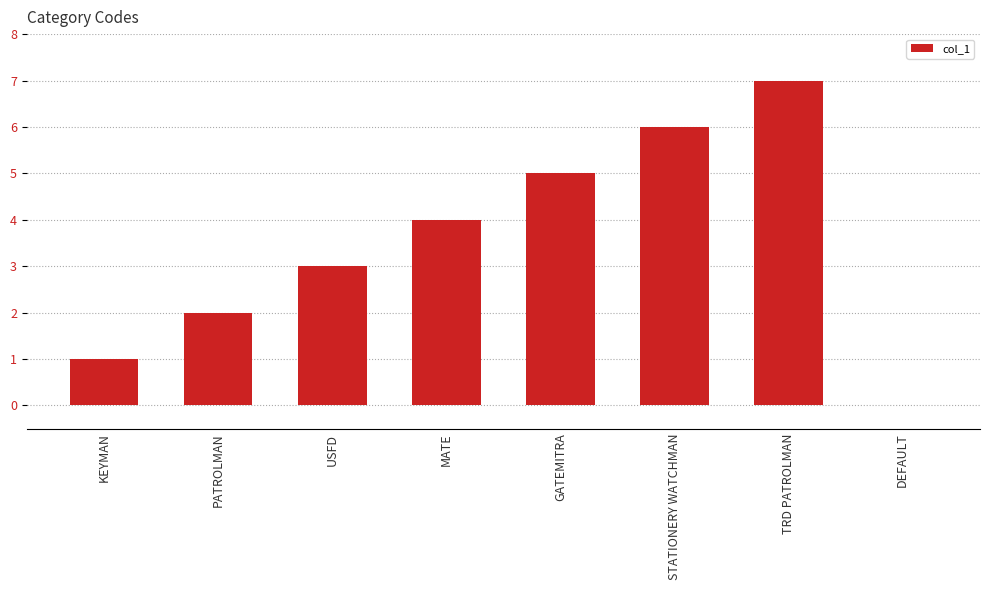

Reading left to right, extract all data points from this chart.

1	2	3	4	5	6	7	0